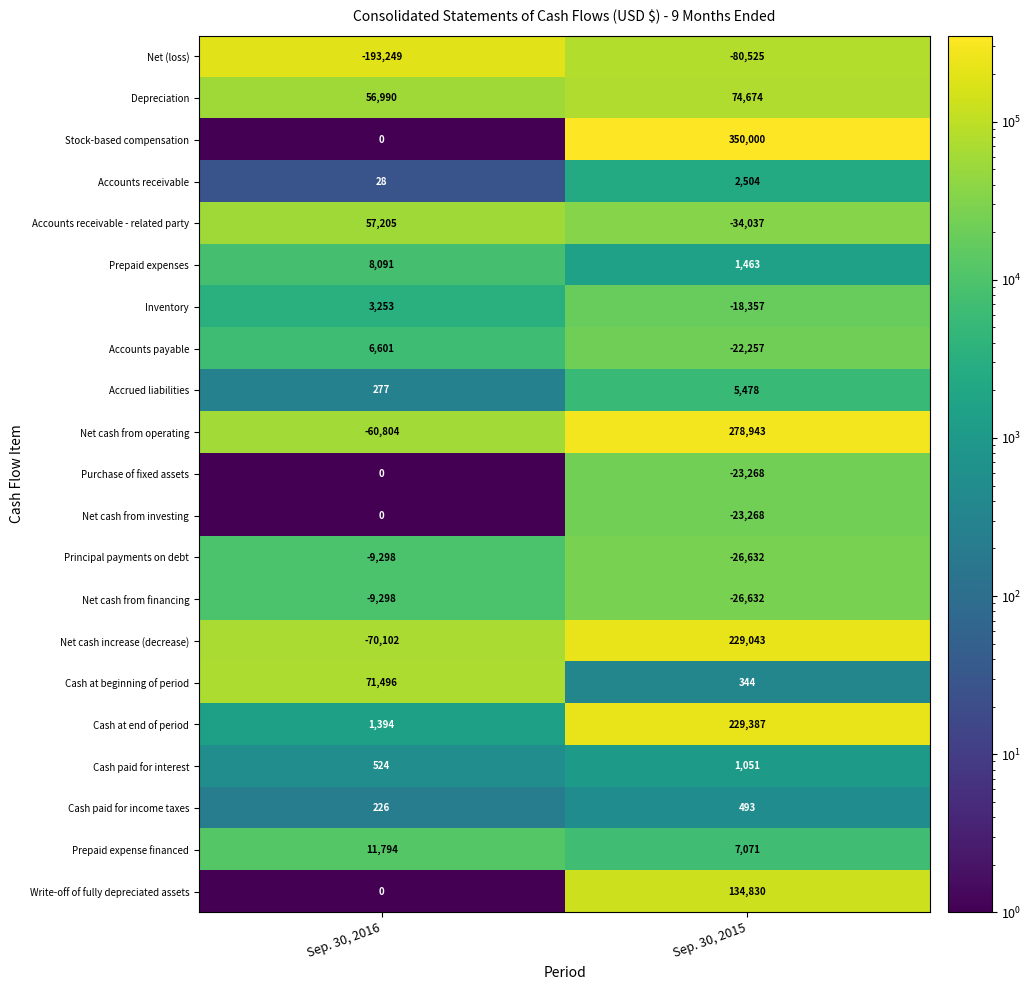

True or false: Net cash from operating has a value of -60804 at Sep. 30, 2016.

True